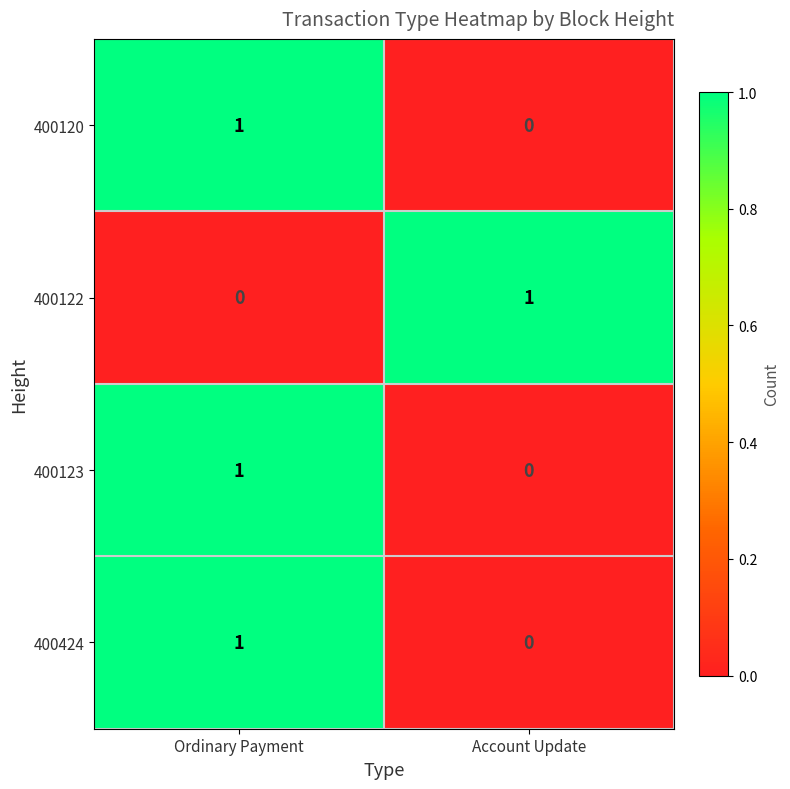

At which label does 400424 reach its minimum?

Account Update